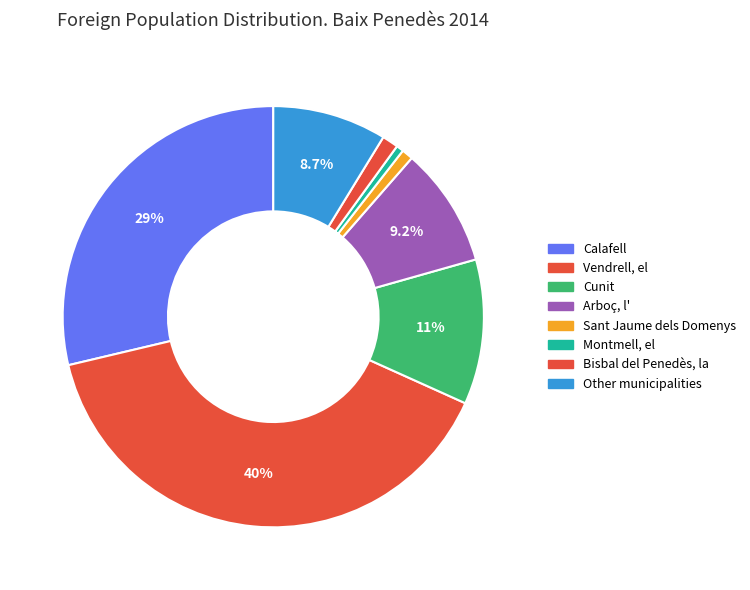

To the nearest percent, what is the average slice percentage?

12%